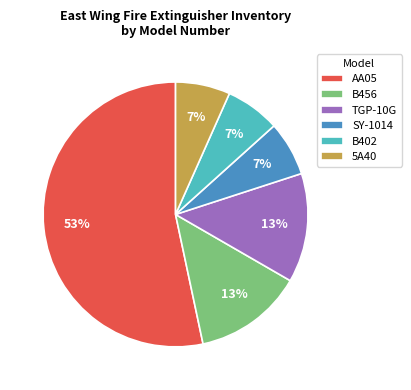

Is it true that B456 is 2% of the pie?

False